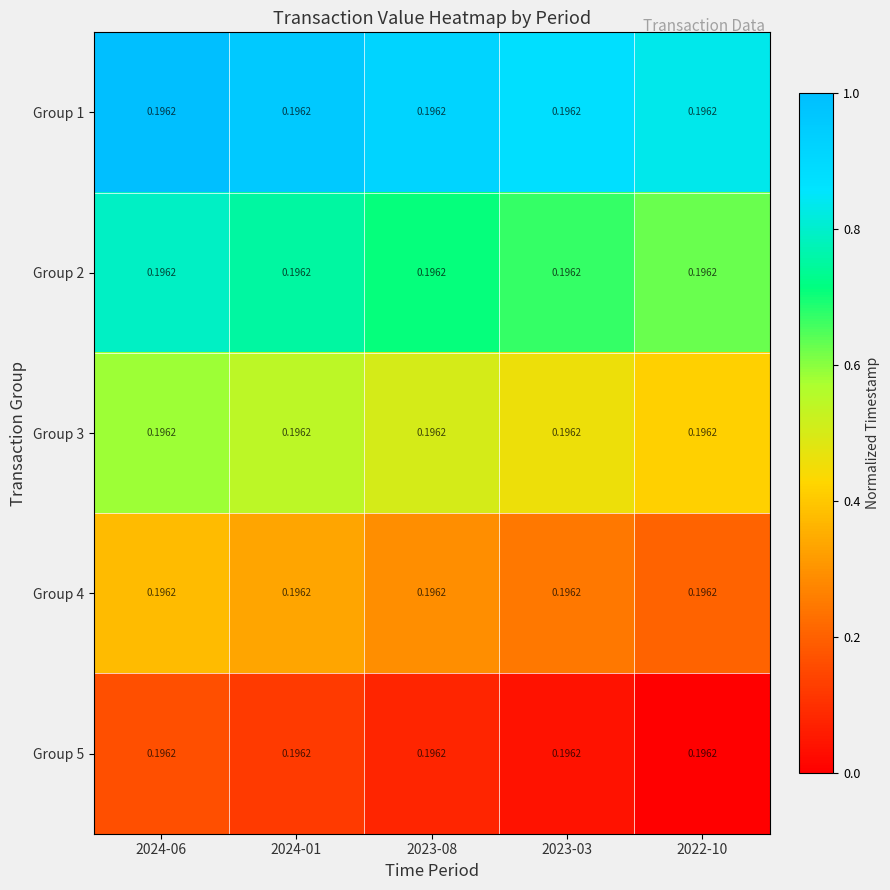

Rank the series by their maximum value, from highest to lowest.

Group 1, Group 2, Group 3, Group 4, Group 5